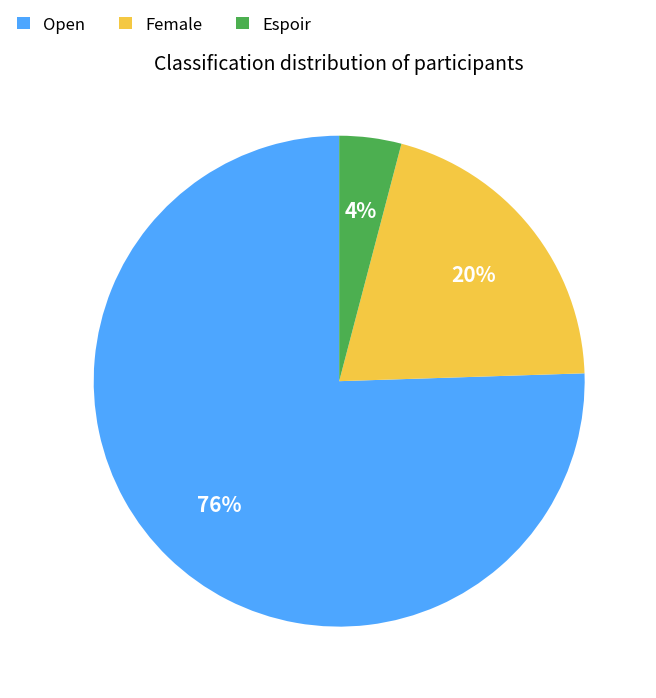

To the nearest percent, what portion does Open represent?

76%